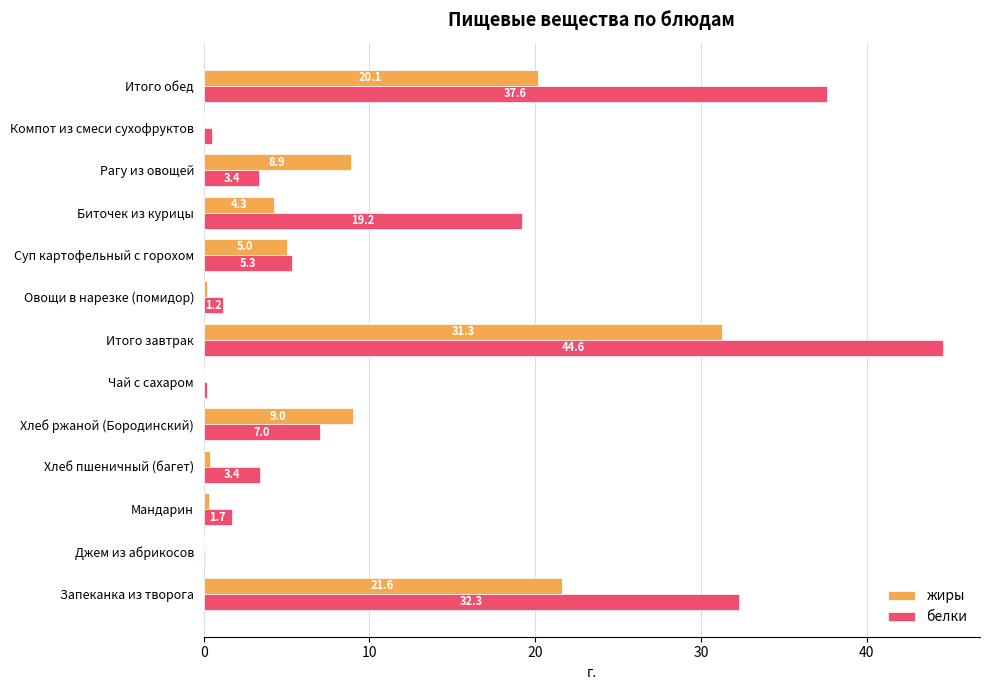

What is the maximum value for жиры?

31.3